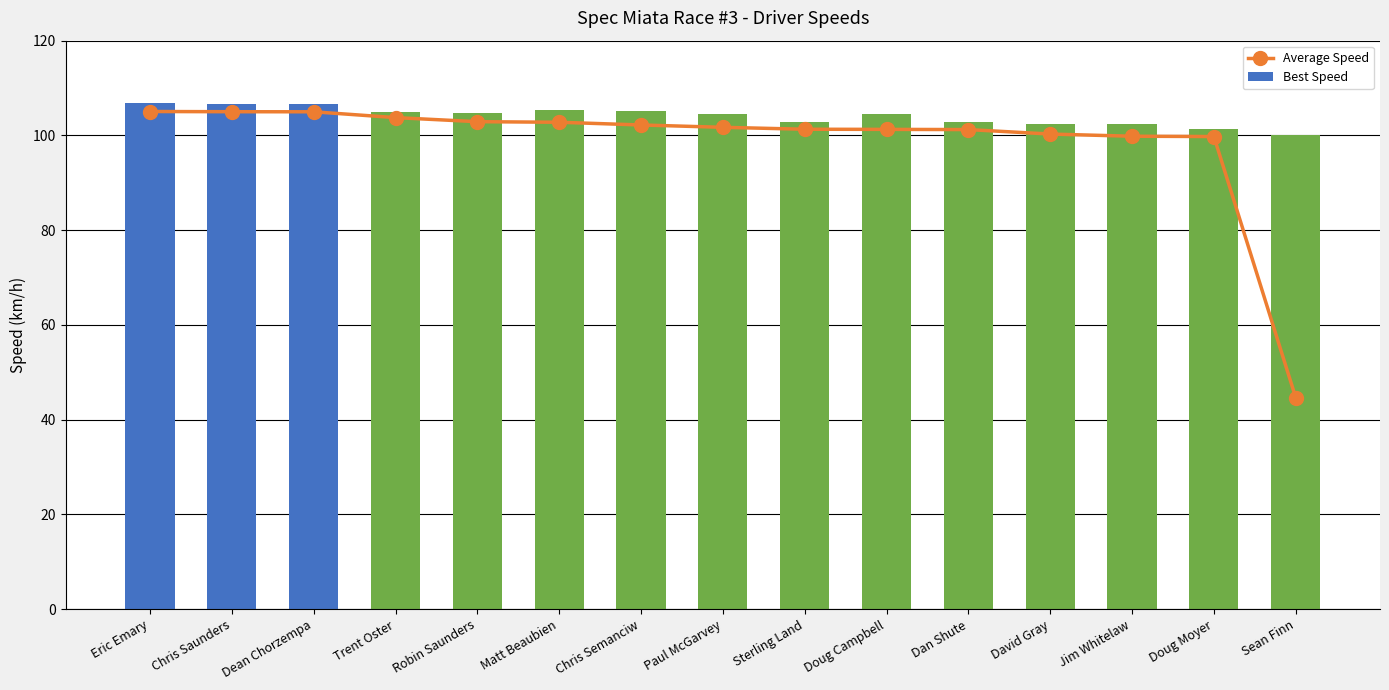

Reading left to right, what are all the values shown in this chart?

Average Speed: 105.0	105.0	105.0	103.8	102.9	102.8	102.2	101.7	101.3	101.3	101.2	100.3	99.8	99.8	44.7
Best Speed: 106.8	106.7	106.6	105.0	104.8	105.5	105.0	104.6	102.8	104.5	102.9	102.4	102.3	101.3	100.0